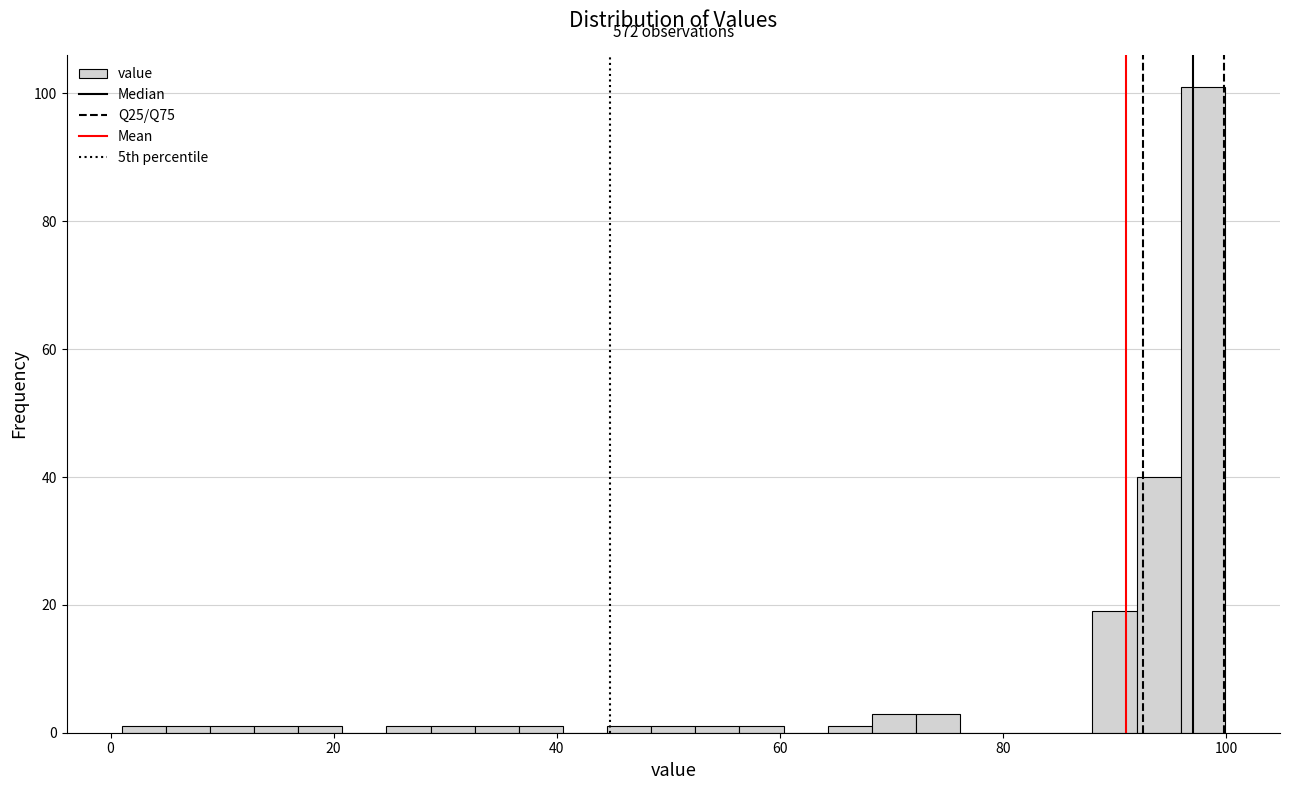

Read against the x-axis, roughly where is the centre of the tallest bar?

98